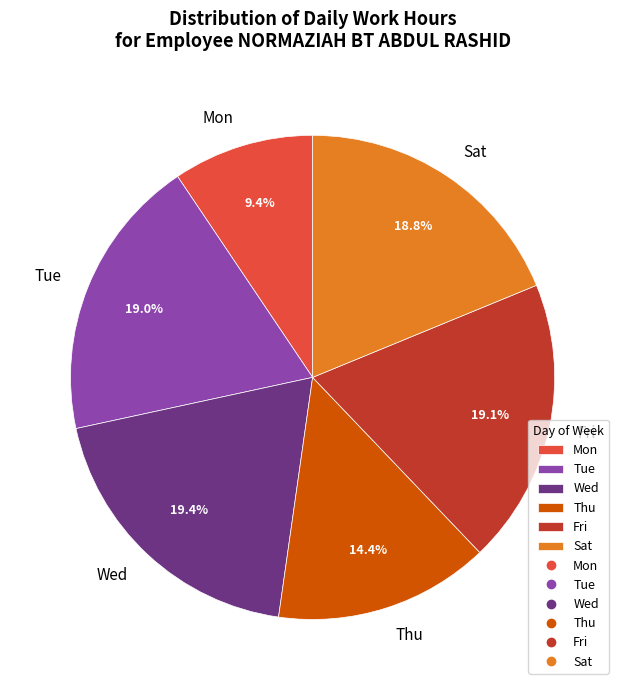

How much of the chart is everything except Wed?

80.6%